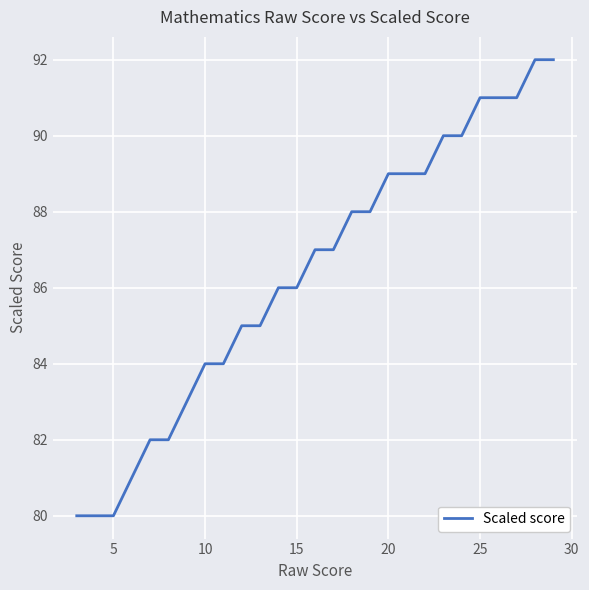

Reading left to right, list all the values displayed in this chart.

80	80	80	81	82	82	83	84	84	85	85	86	86	87	87	88	88	89	89	89	90	90	91	91	91	92	92